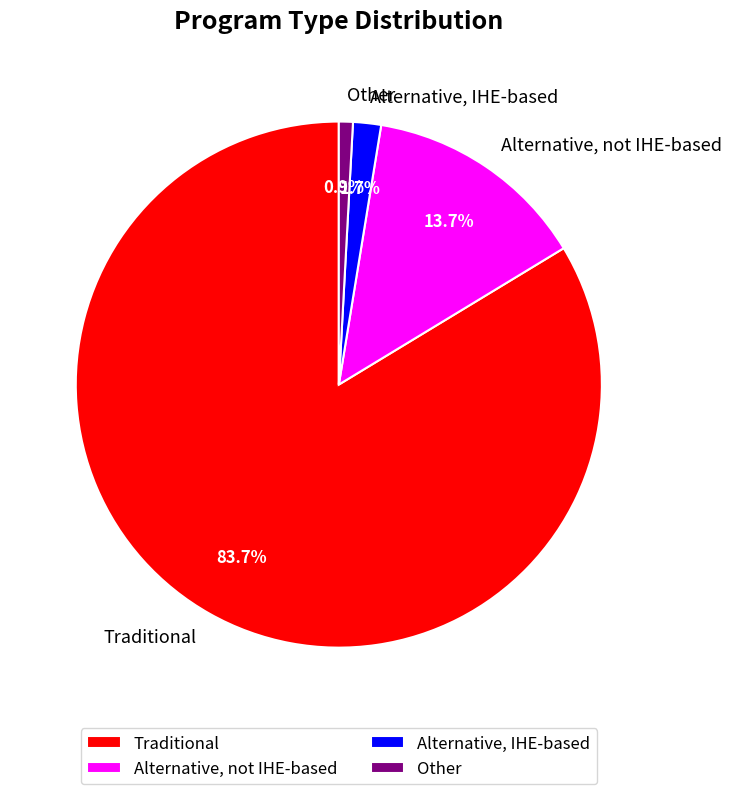

To the nearest percent, what is the difference between the Alternative, IHE-based and Alternative, not IHE-based slice percentages?

12%